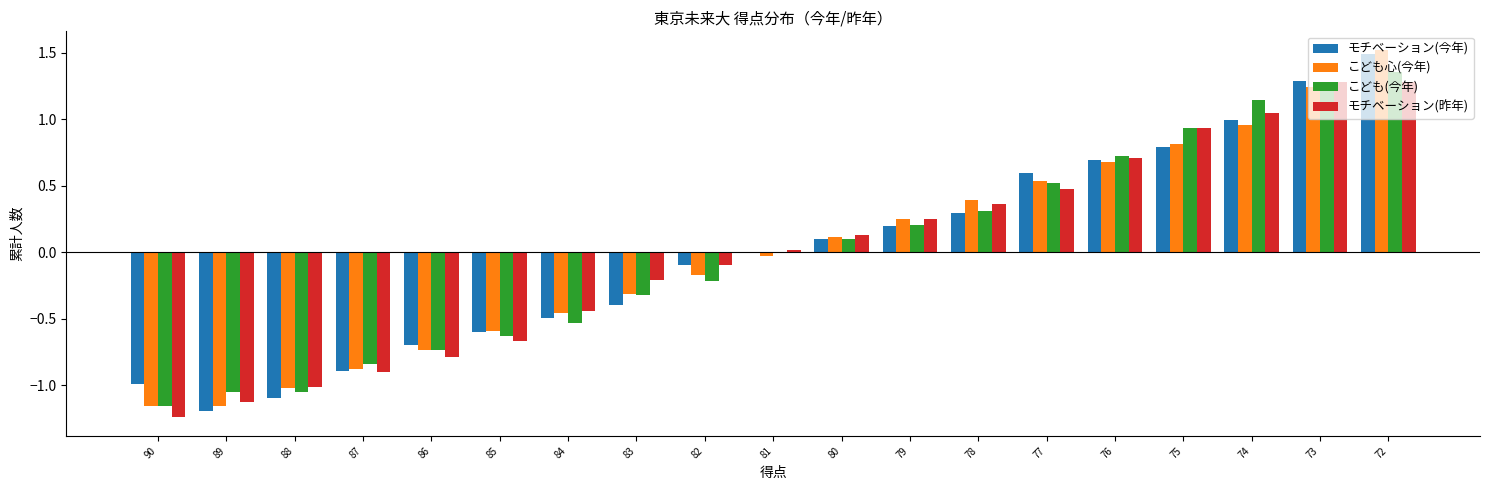

What is the sum of the こども心(今年) values at 76 and 72?

2.2